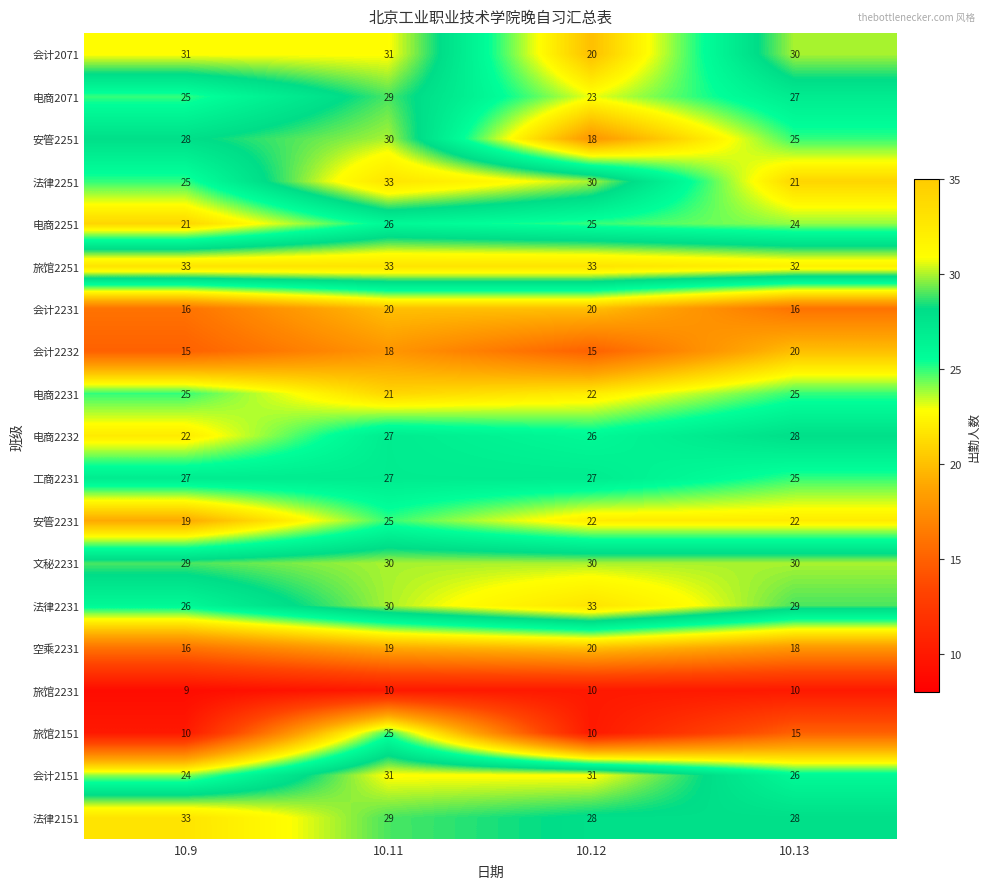

Which category has the lowest value across all series?

10.9